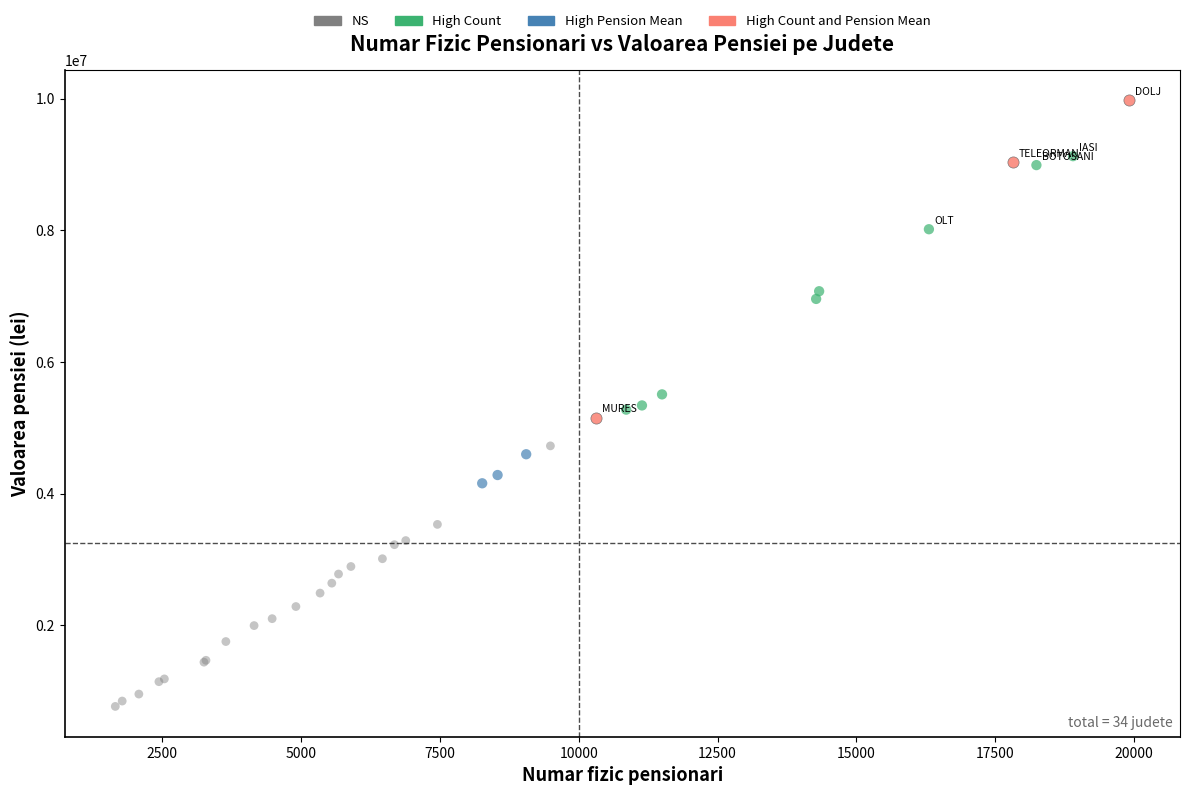

Which series contains the highest Y value?

High Count and Pension Mean